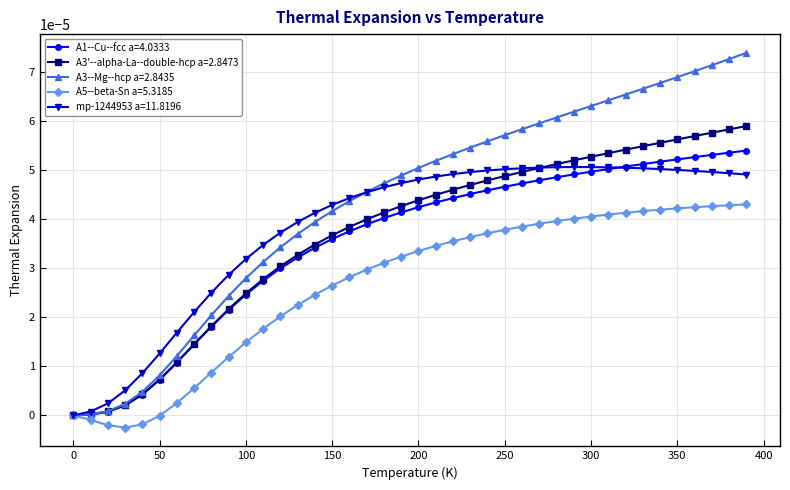

Which series has the largest total across all categories?

A3--Mg--hcp a=2.8435